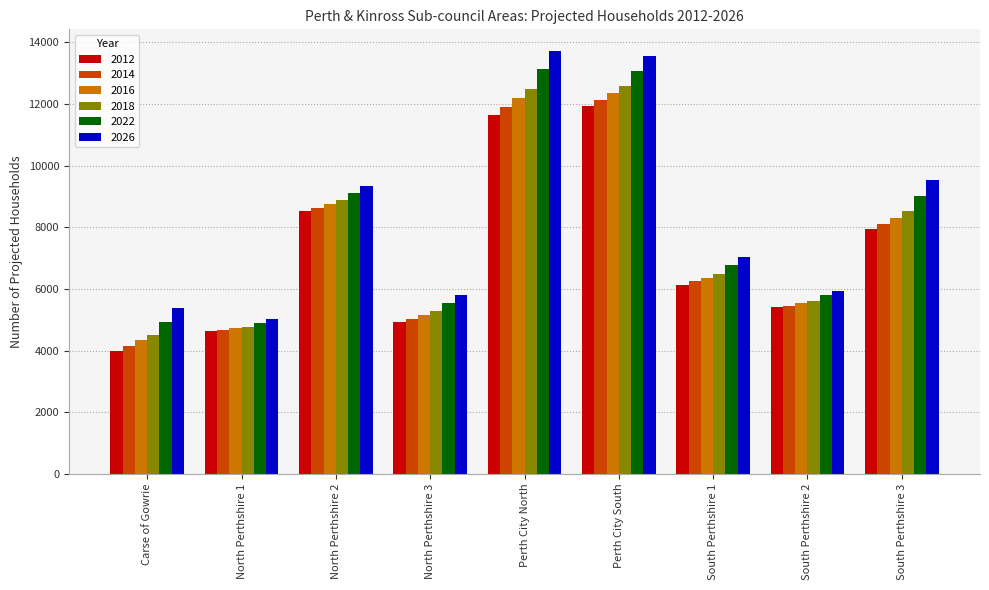

Rank the series by their maximum value, from lowest to highest.

2012, 2014, 2016, 2018, 2022, 2026